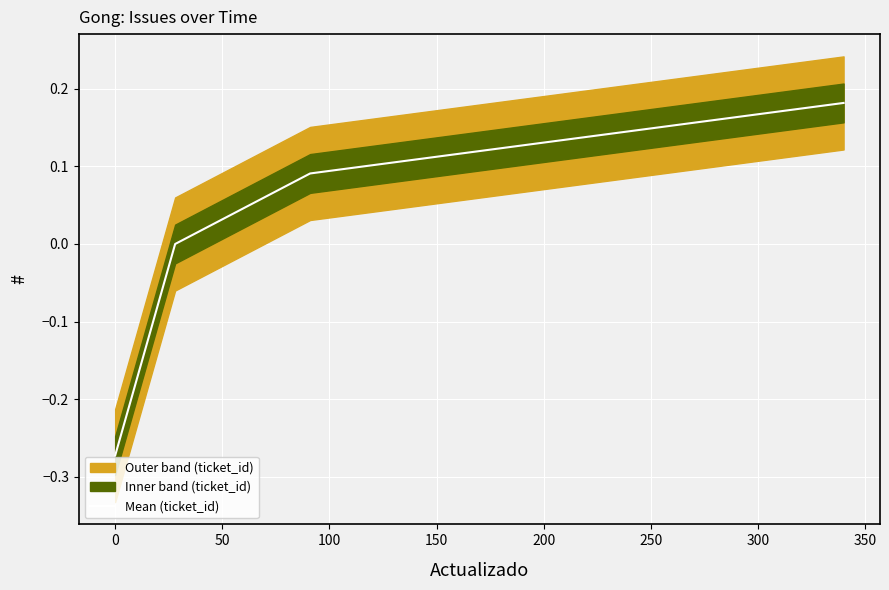

How many lines are shown in the chart?

1